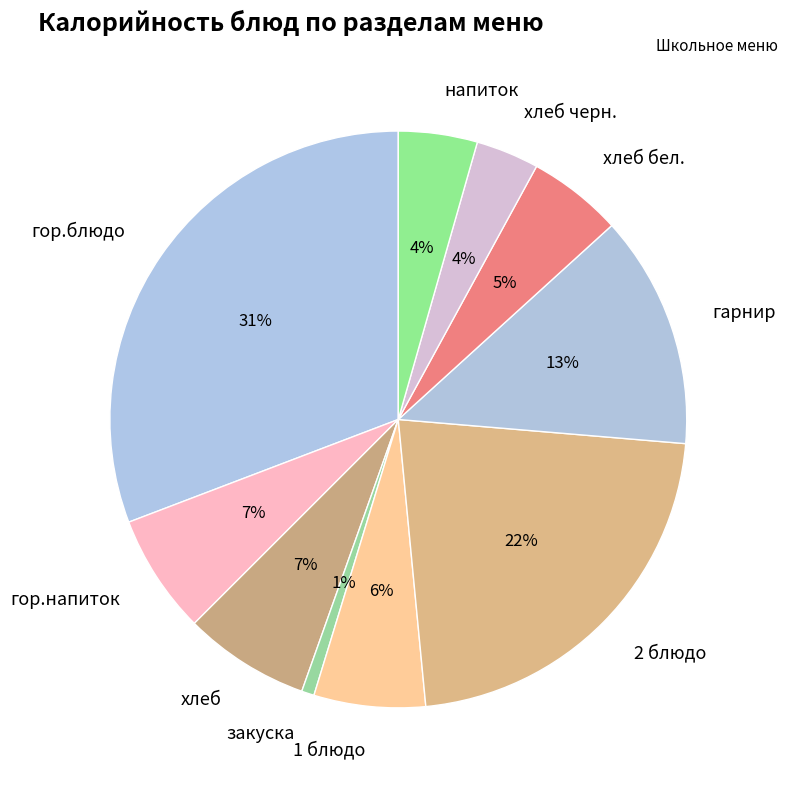

What is the largest slice in the pie chart?

гор.блюдо